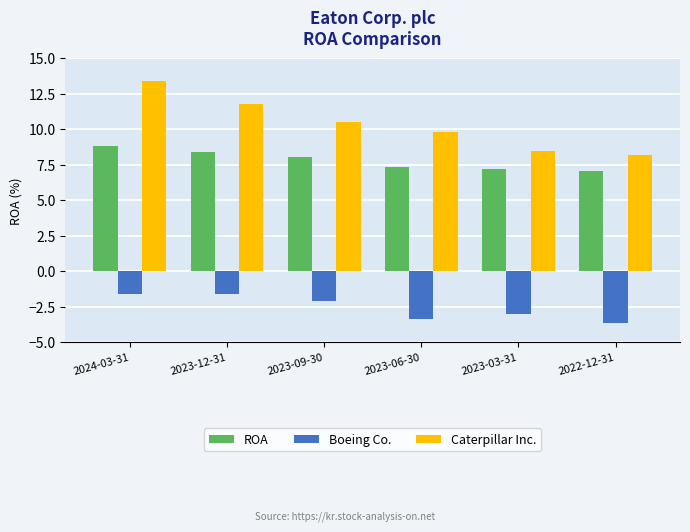

Rank the series by their maximum value, from highest to lowest.

Caterpillar Inc., ROA, Boeing Co.